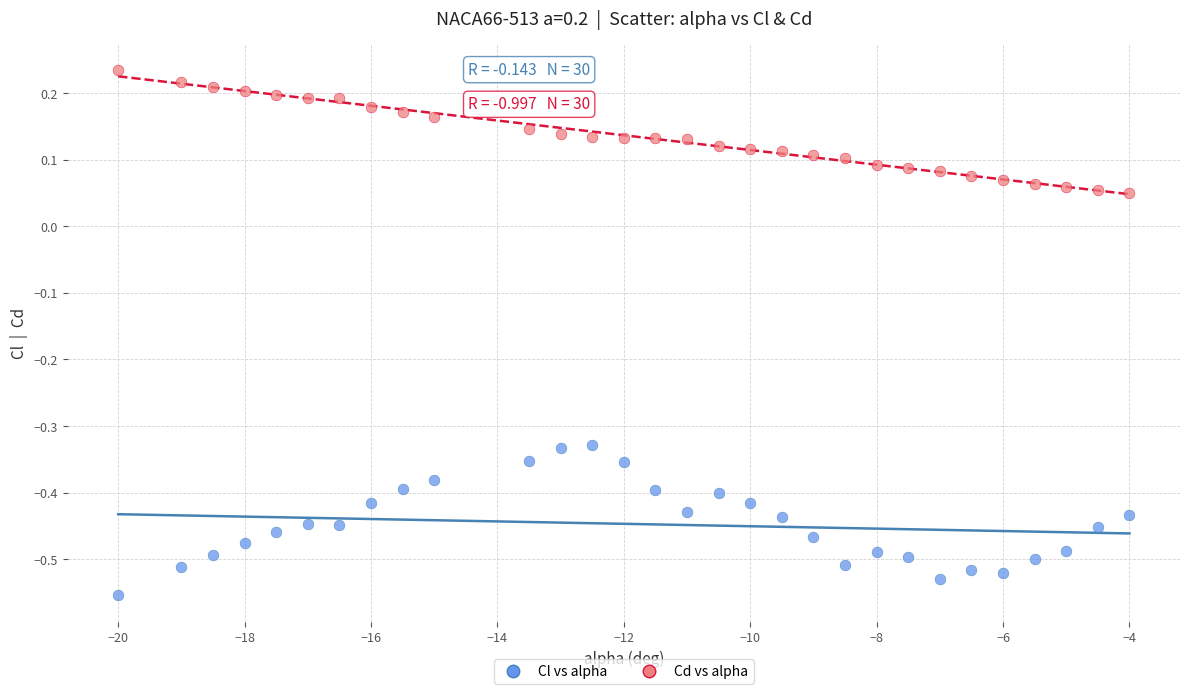

Across all data points, what is the range of Y values (max minus min)?

0.8